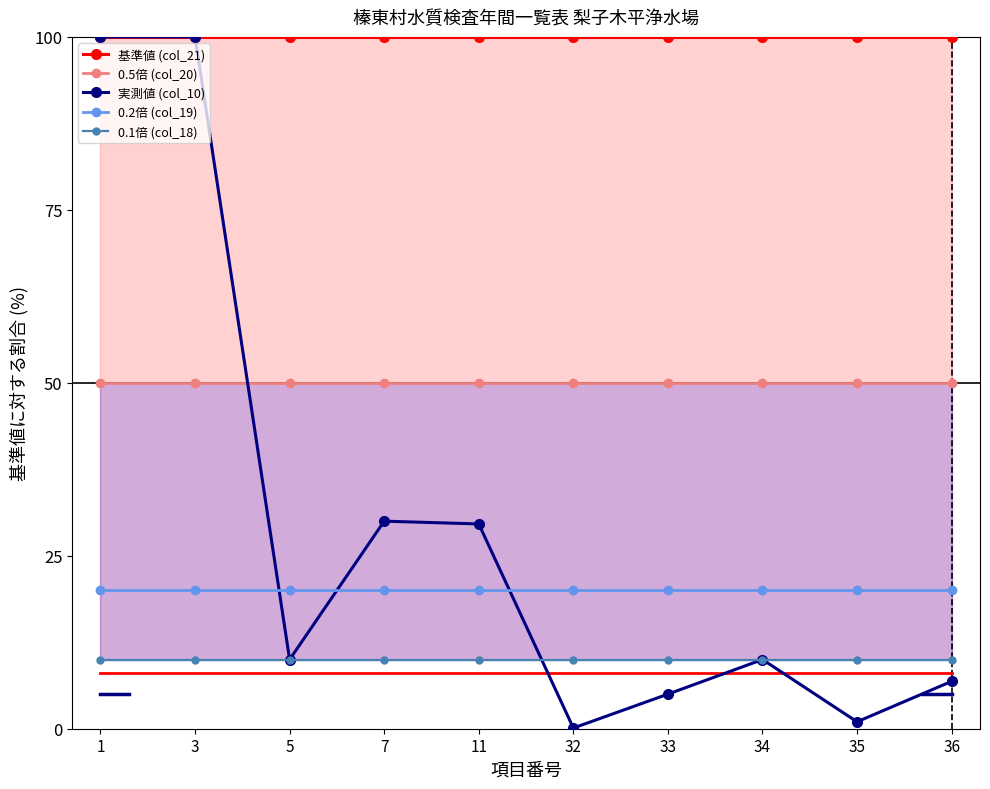

Reading left to right, transcribe all the data shown in this chart.

基準値 (col_21): 1=100.0	3=100.0	5=100.0	7=100.0	11=100.0	32=100.0	33=100.0	34=100.0	35=100.0	36=100.0
0.5倍 (col_20): 1=50.0	3=50.0	5=50.0	7=50.0	11=50.0	32=50.0	33=50.0	34=50.0	35=50.0	36=50.0
実測値 (col_10): 1=100.0	3=100.0	5=10.0	7=30.0	11=29.6	32=0.1	33=5.0	34=10.0	35=1.0	36=6.8
0.2倍 (col_19): 1=20.0	3=20.0	5=20.0	7=20.0	11=20.0	32=20.0	33=20.0	34=20.0	35=20.0	36=20.0
0.1倍 (col_18): 1=10.0	3=10.0	5=10.0	7=10.0	11=10.0	32=10.0	33=10.0	34=10.0	35=10.0	36=10.0